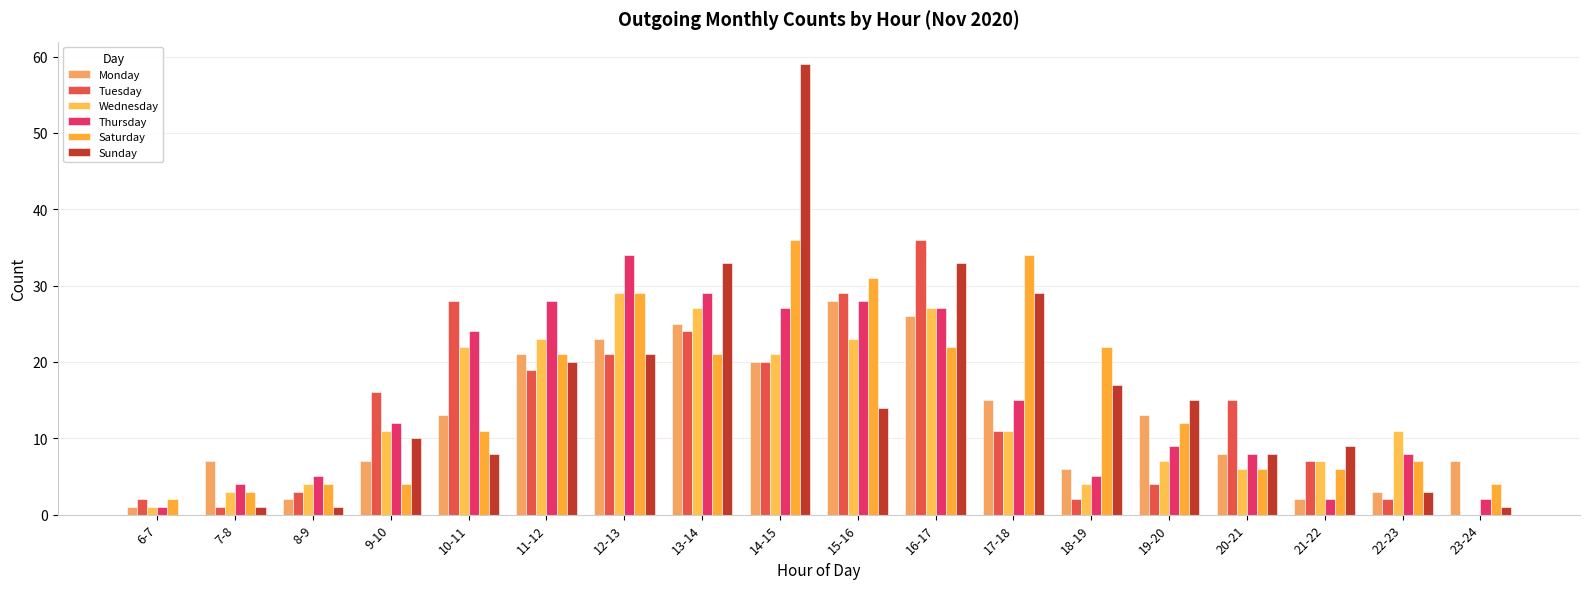

The value of Saturday at 14-15 is 57. True or false?

False